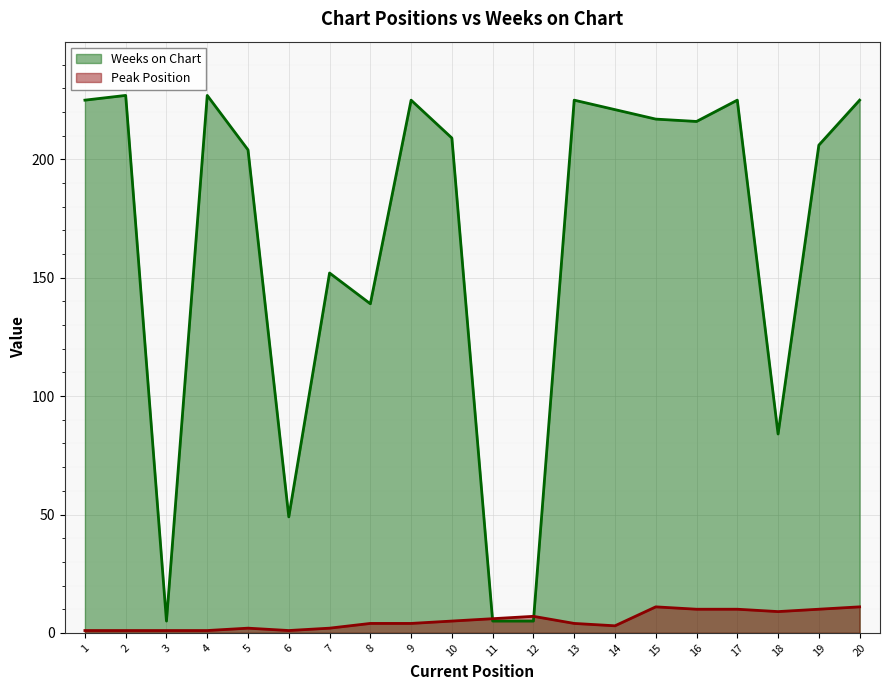

What is the value of the Weeks on Chart point at the 15th from the left?

217